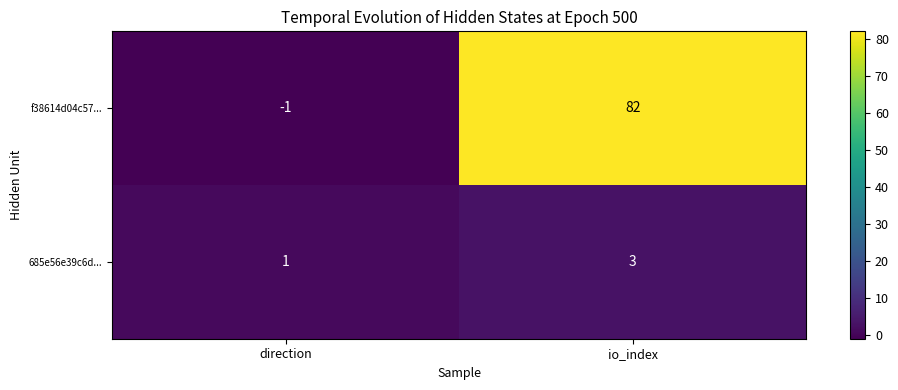

What is the maximum value for f38614d04c57...?

82